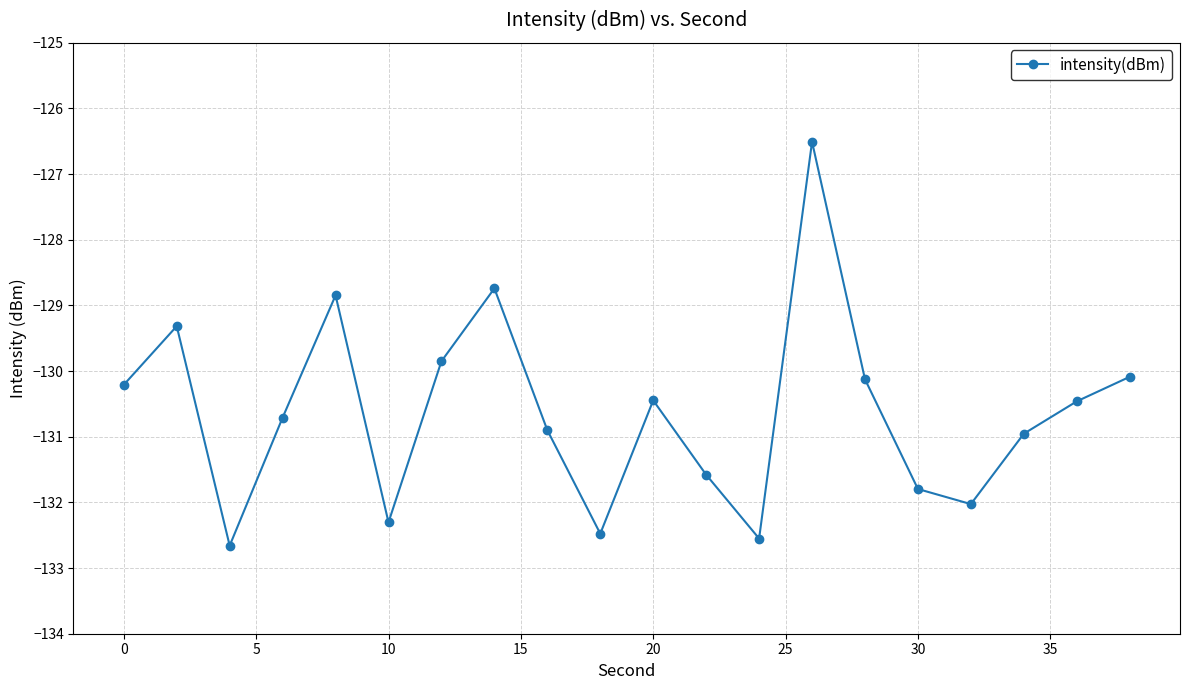

What is the average value?

-130.6